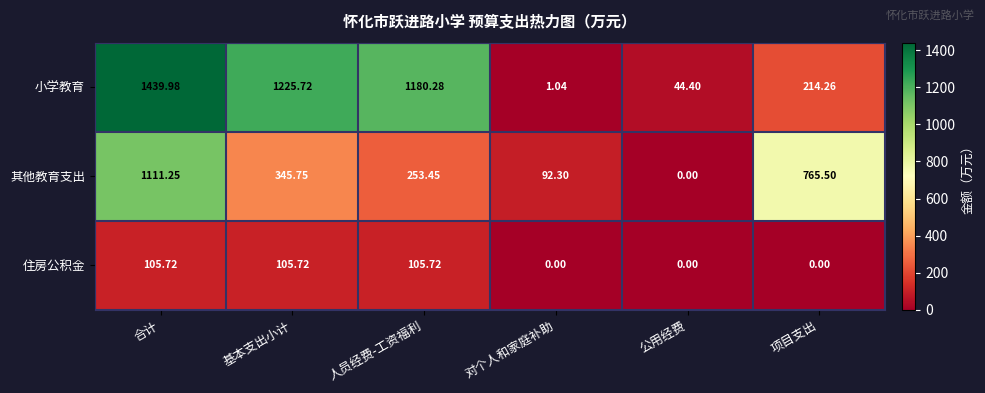

At 合计, list the series in order from largest to smallest.

小学教育, 其他教育支出, 住房公积金